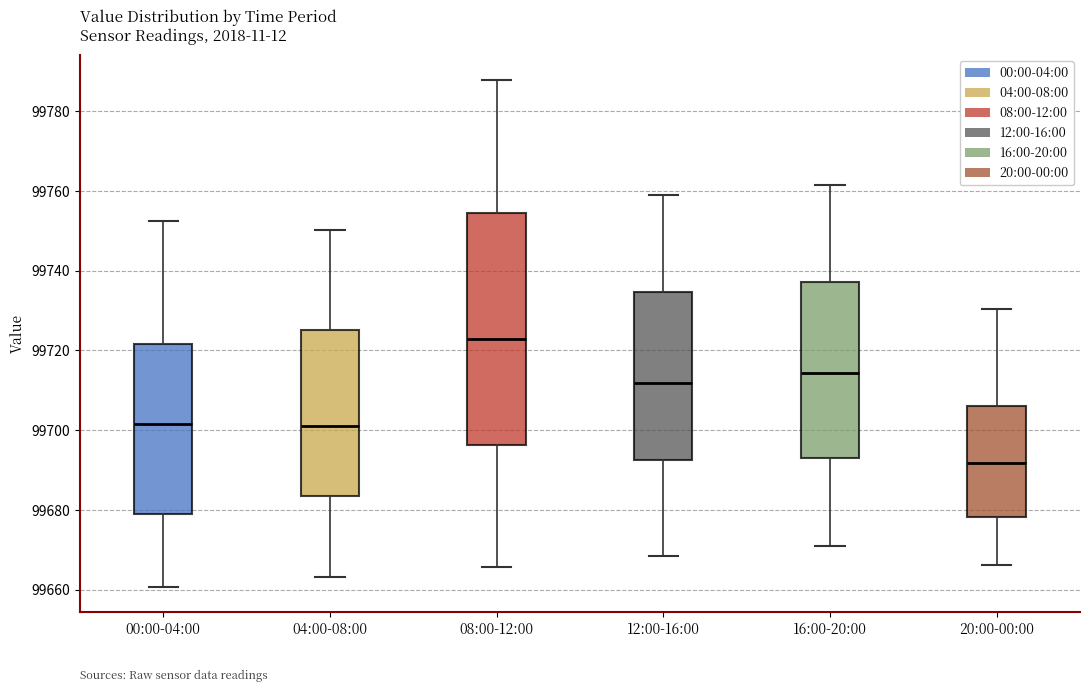

Reading left to right, transcribe this box plot: for each box, give where its median line is, the range the box spans, and where its two whiskers end, as read against the y-axis. The values are not printed on the chart, so give them approximately, as read against the axis.

00:00-04:00: median 99702, box 99678 to 99722, whiskers 99660 to 99752
04:00-08:00: median 99702, box 99684 to 99726, whiskers 99664 to 99750
08:00-12:00: median 99722, box 99696 to 99754, whiskers 99666 to 99788
12:00-16:00: median 99712, box 99692 to 99734, whiskers 99668 to 99760
16:00-20:00: median 99714, box 99694 to 99738, whiskers 99670 to 99762
20:00-00:00: median 99692, box 99678 to 99706, whiskers 99666 to 99730